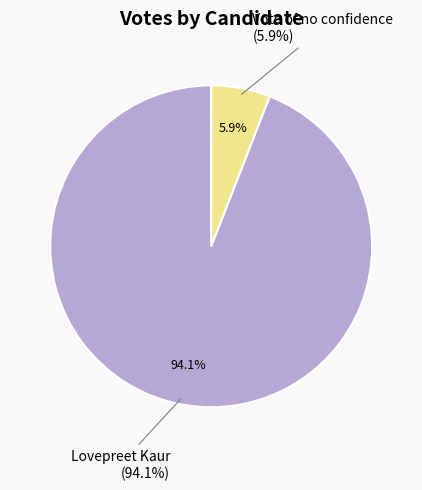

To the nearest percent, what is the difference between the largest and smallest slice percentages?

88%